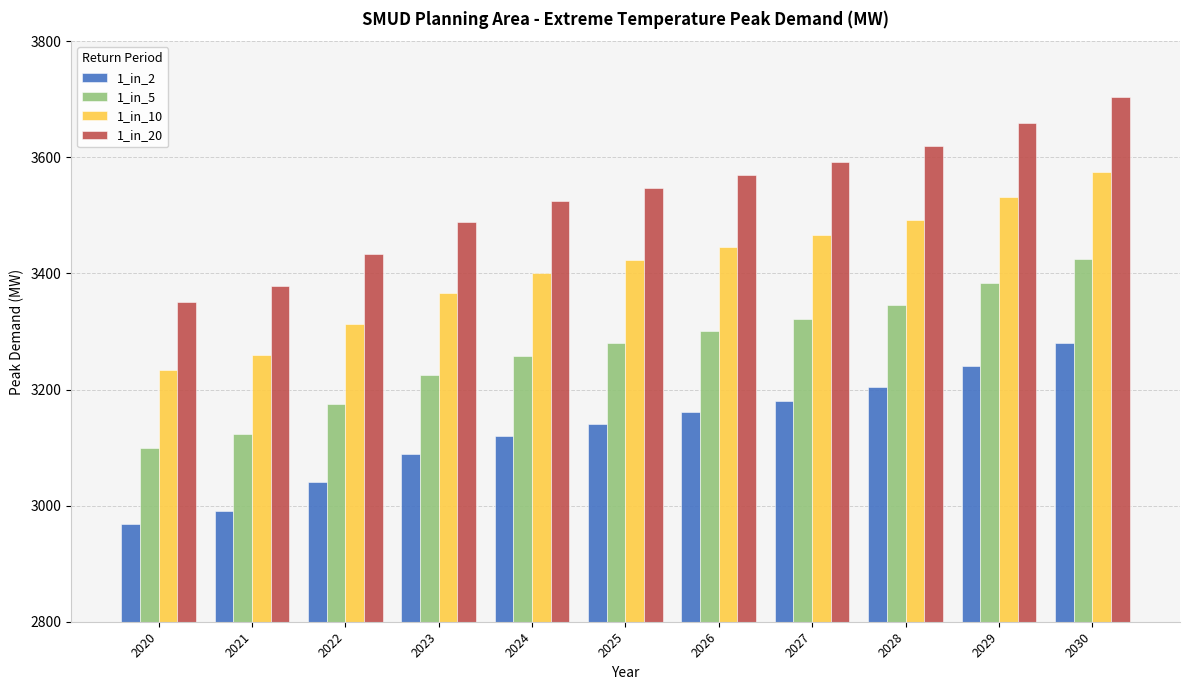

True or false: 1_in_20 has a value of 5173.0 at 2027.

False